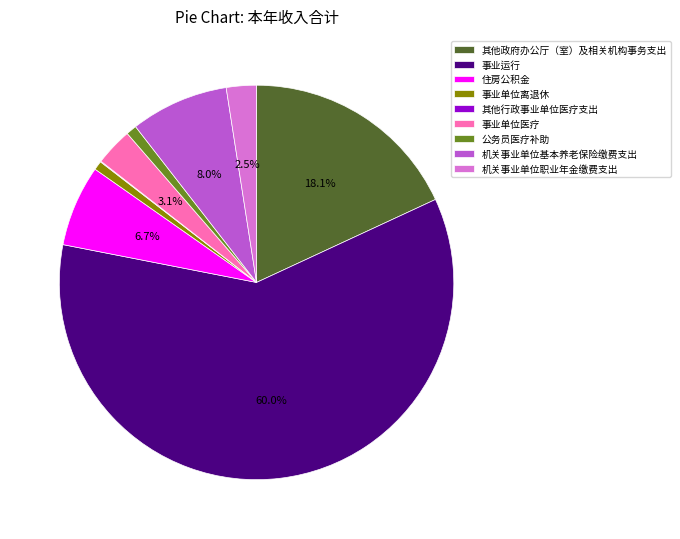

Which has a higher value, 住房公积金 or 机关事业单位基本养老保险缴费支出?

机关事业单位基本养老保险缴费支出